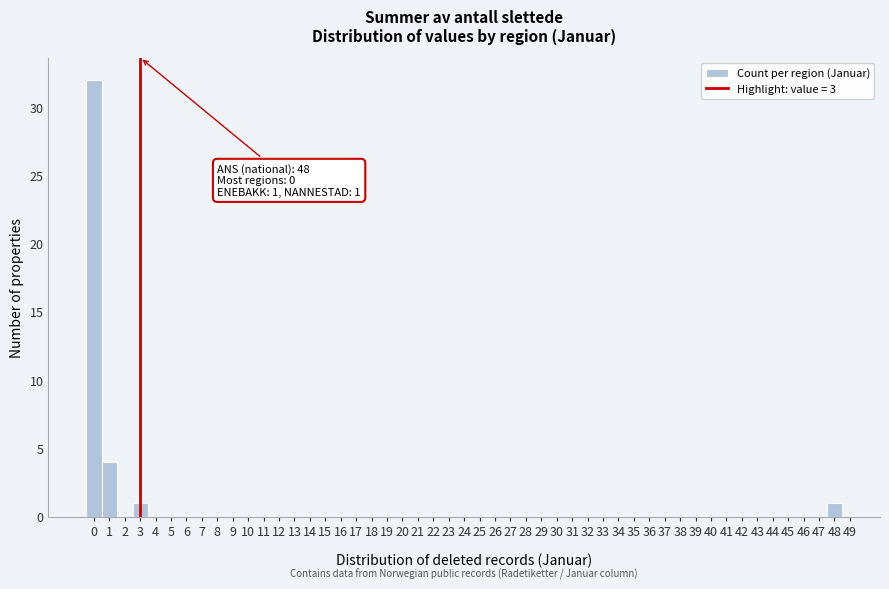

Which range on the x-axis has the tallest bar?

-0.5 to 0.5